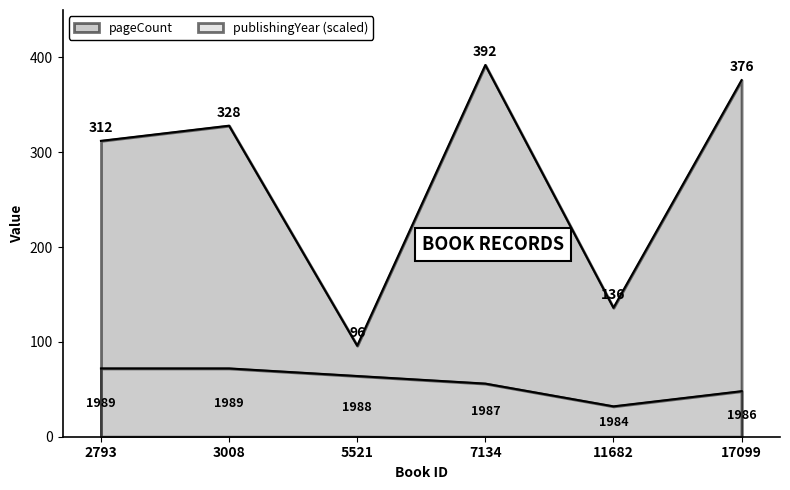

What is the sum of the publishingYear values at 3008 and 7134?

128